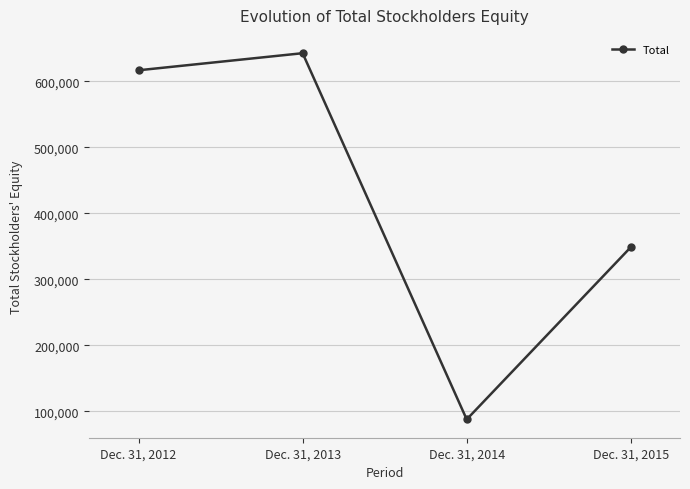

How many interior local peaks (higher than both neighbors) does the data have?

1